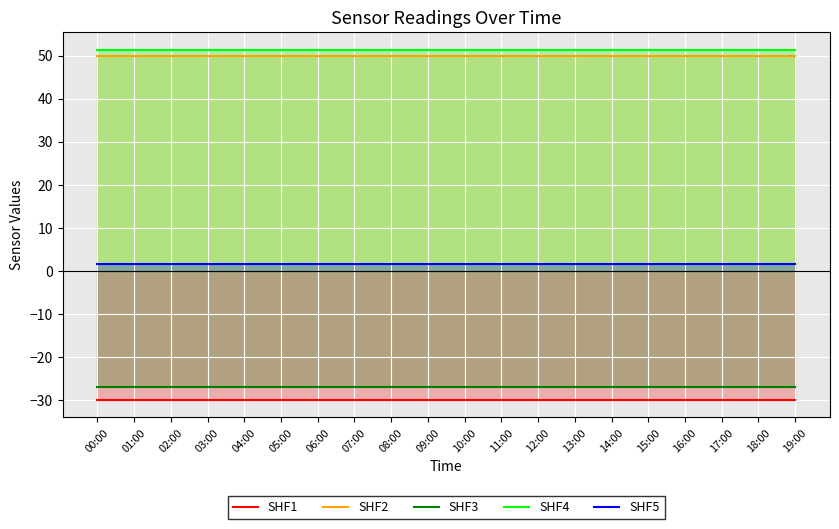

Reading left to right, list all the values displayed in this chart.

SHF1: -30.0	-30.0	-30.0	-30.0	-30.0	-30.0	-30.0	-30.0	-30.0	-30.0	-30.0	-30.0	-30.0	-30.0	-30.0	-30.0	-30.0	-30.0	-30.0	-30.0
SHF2: 50.0	50.0	50.0	50.0	50.0	50.0	50.0	50.0	50.0	50.0	50.0	50.0	50.0	50.0	50.0	50.0	50.0	50.0	50.0	50.0
SHF3: -27.0	-27.0	-27.0	-27.0	-27.0	-27.0	-27.0	-27.0	-27.0	-27.0	-27.0	-27.0	-27.0	-27.0	-27.0	-27.0	-27.0	-27.0	-27.0	-27.0
SHF4: 51.4	51.4	51.4	51.4	51.4	51.4	51.4	51.4	51.4	51.4	51.4	51.4	51.4	51.4	51.4	51.4	51.4	51.4	51.4	51.4
SHF5: 1.5	1.5	1.5	1.5	1.5	1.5	1.5	1.5	1.5	1.5	1.5	1.5	1.5	1.5	1.5	1.5	1.5	1.5	1.5	1.5